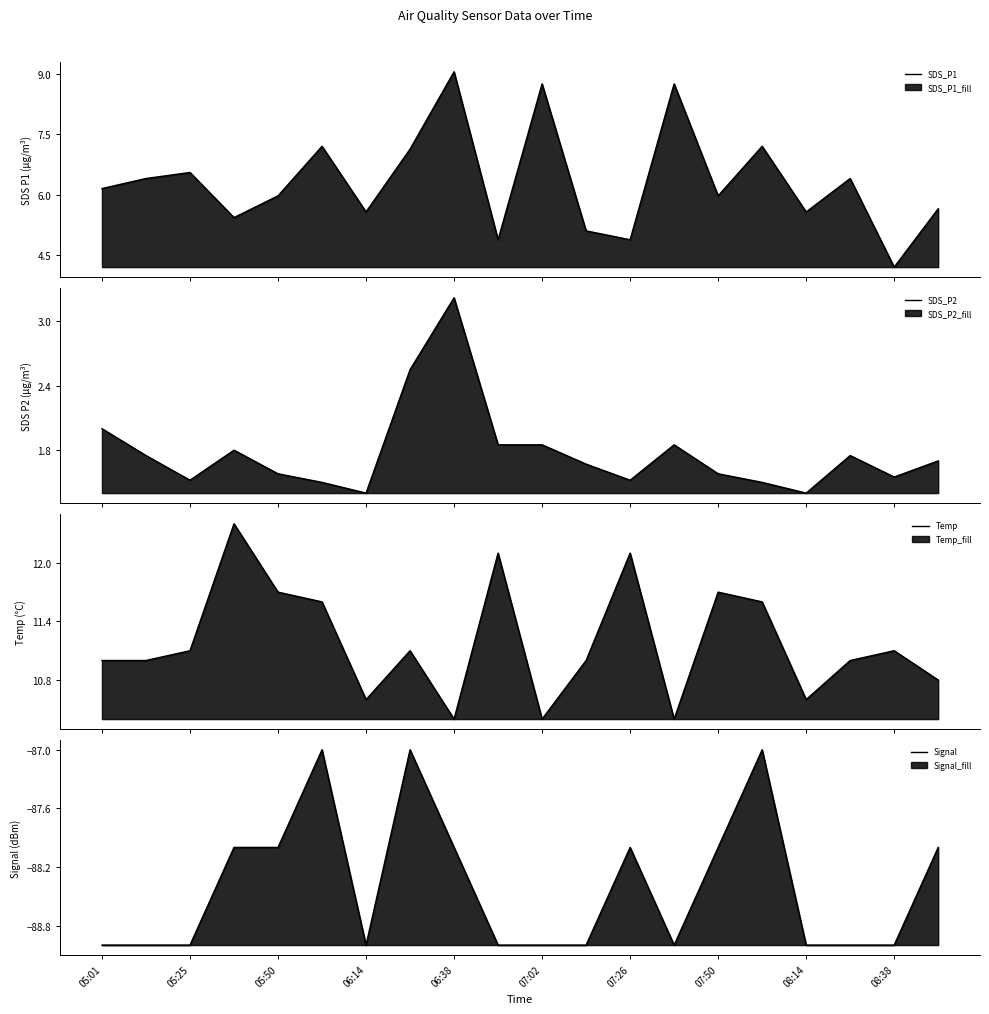

How many categories are shown in the chart?

20